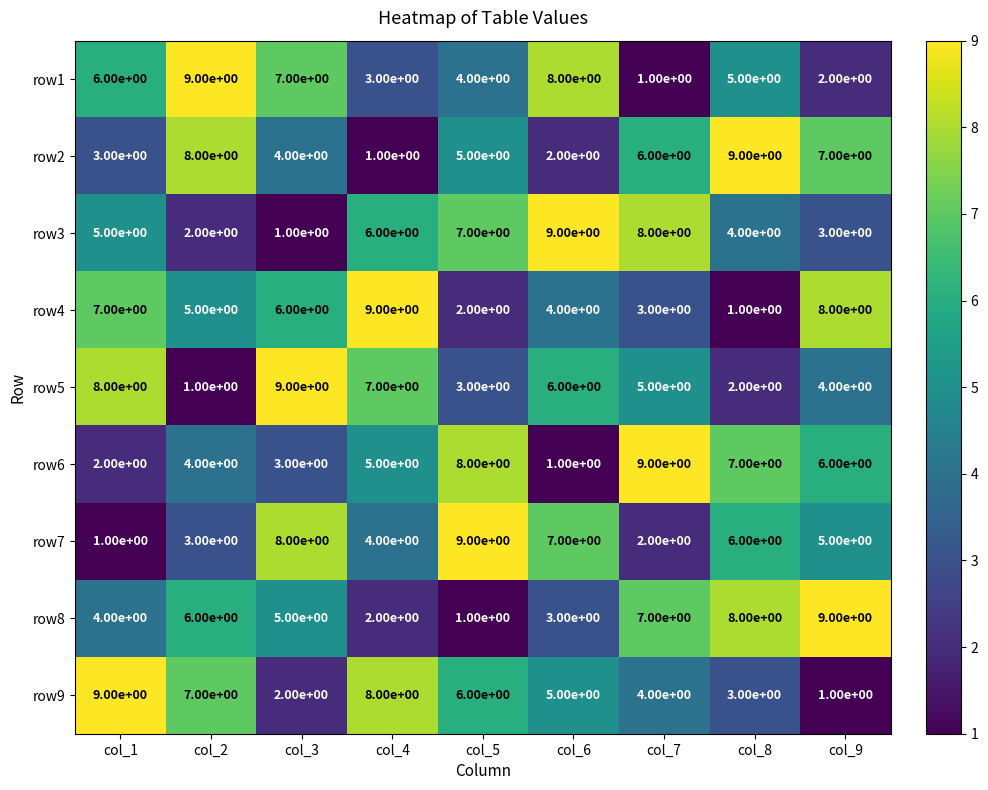

Which category has the highest value in the row8 series?

col_9